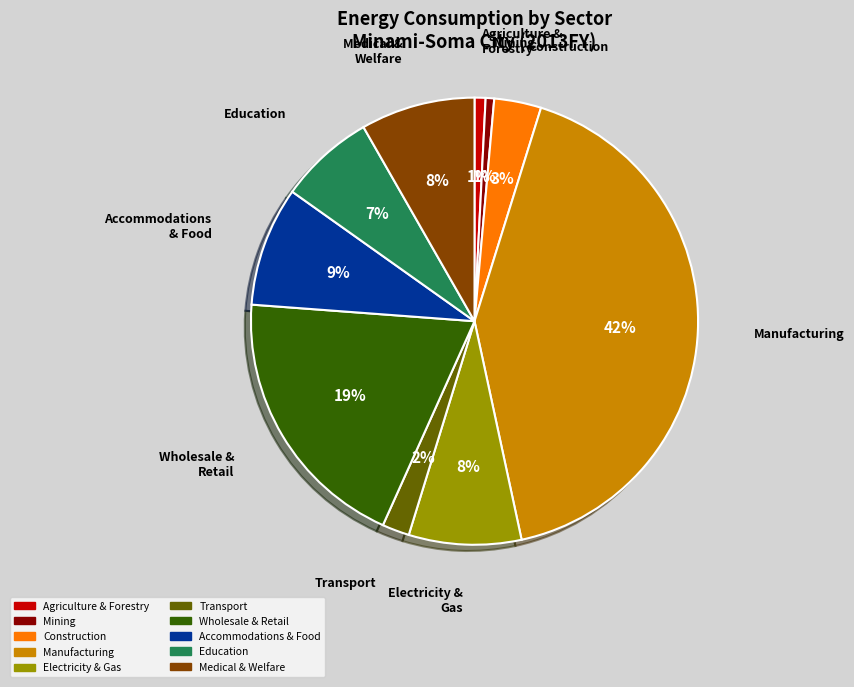

Count the number of slices in the pie.

10